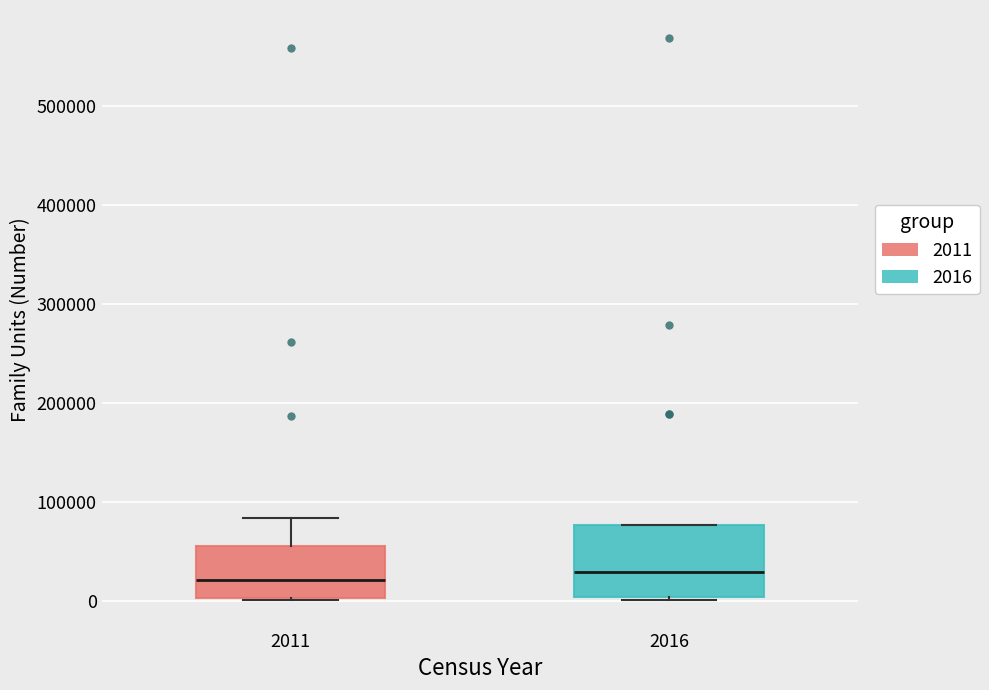

Where is the lower edge of the box at x = 2016 on the y-axis? The values are not printed on the chart, so give them approximately, as read against the axis.

0